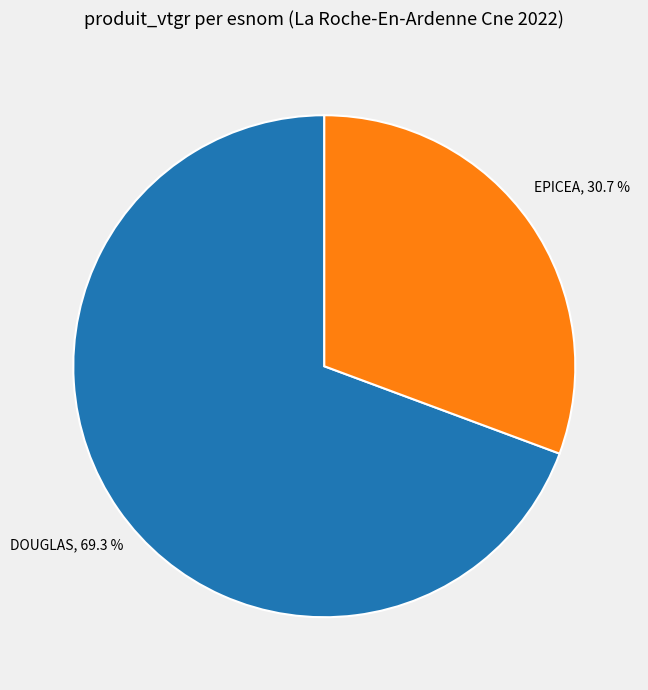

Is there a majority slice in this chart?

Yes